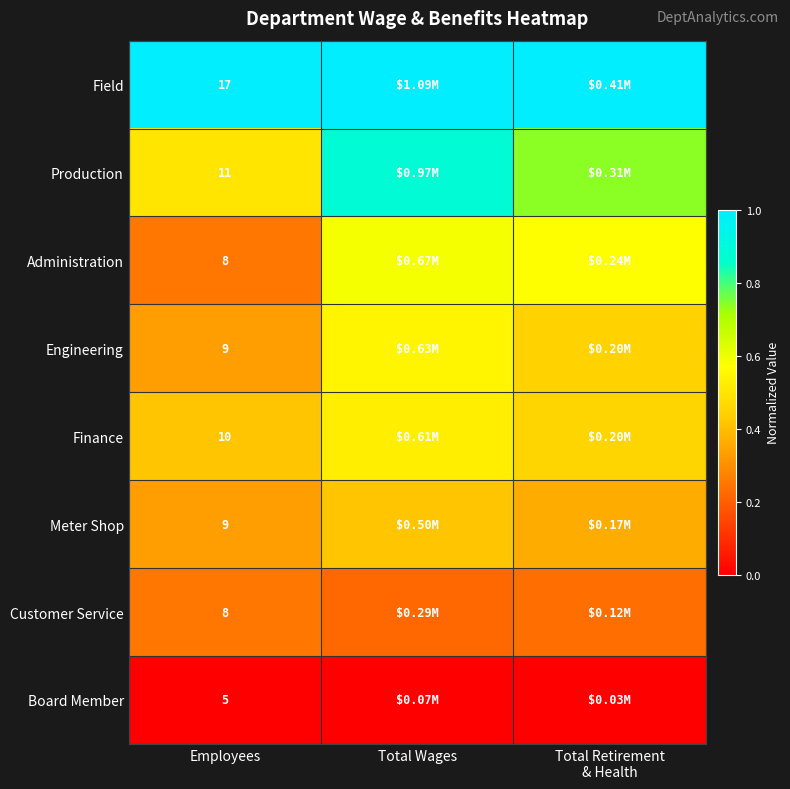

Which series has the largest total across all categories?

Field